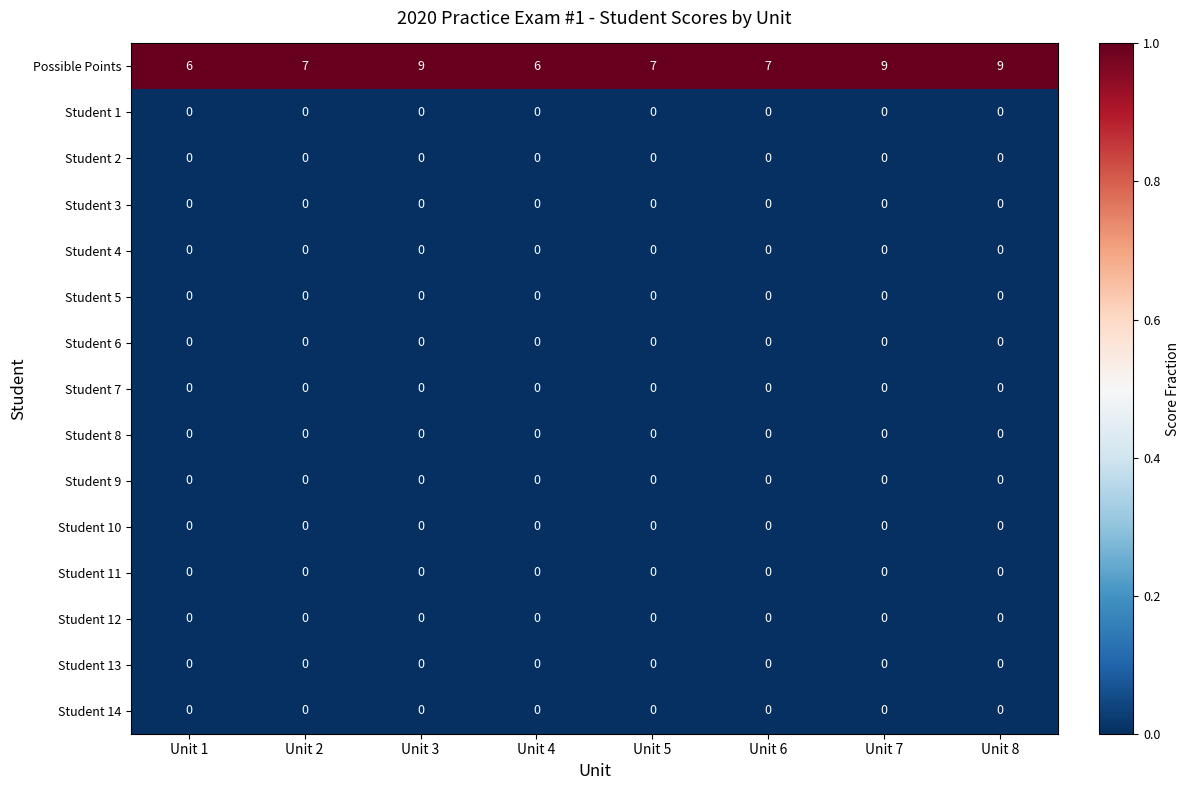

What is the total value across all series at Unit 2?

7